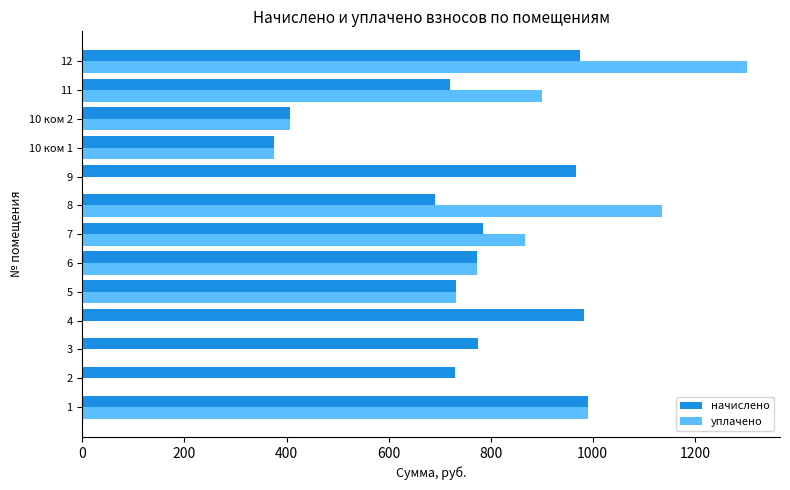

Which series changed the most between 4 and 11?

уплачено